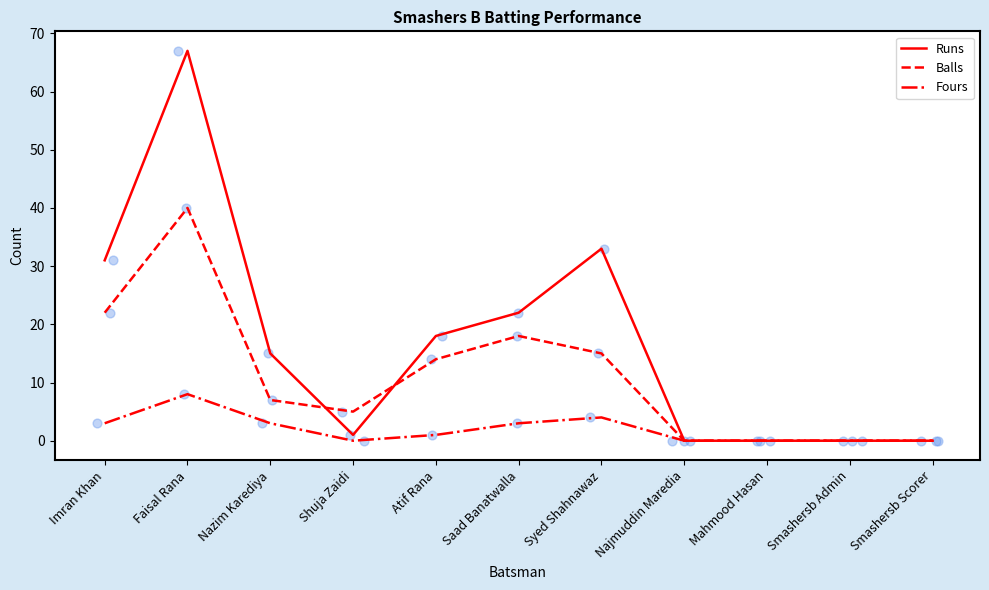

Which series contains the highest Y value?

Runs